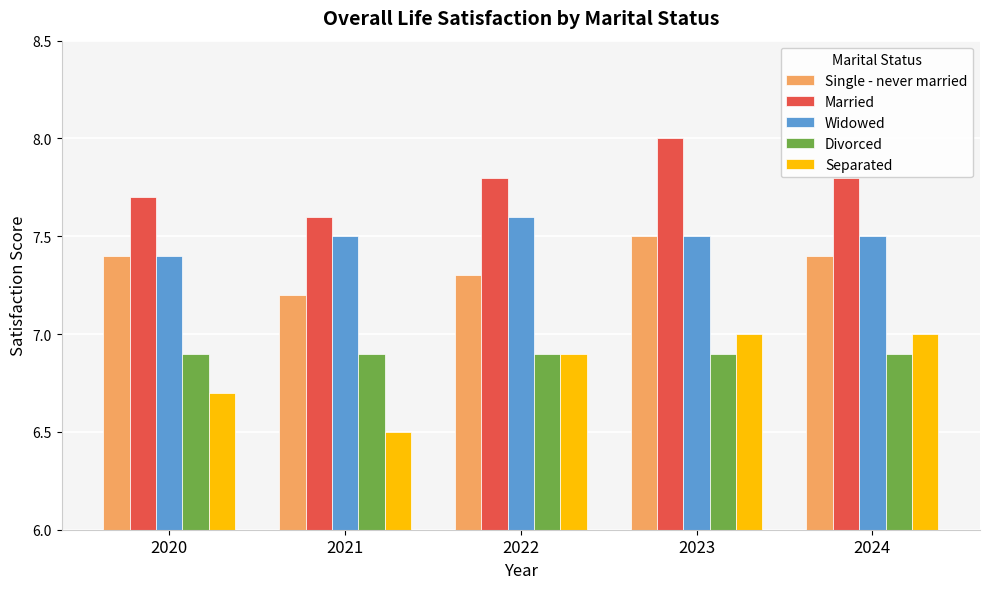

At which label does Separated reach its minimum?

2021